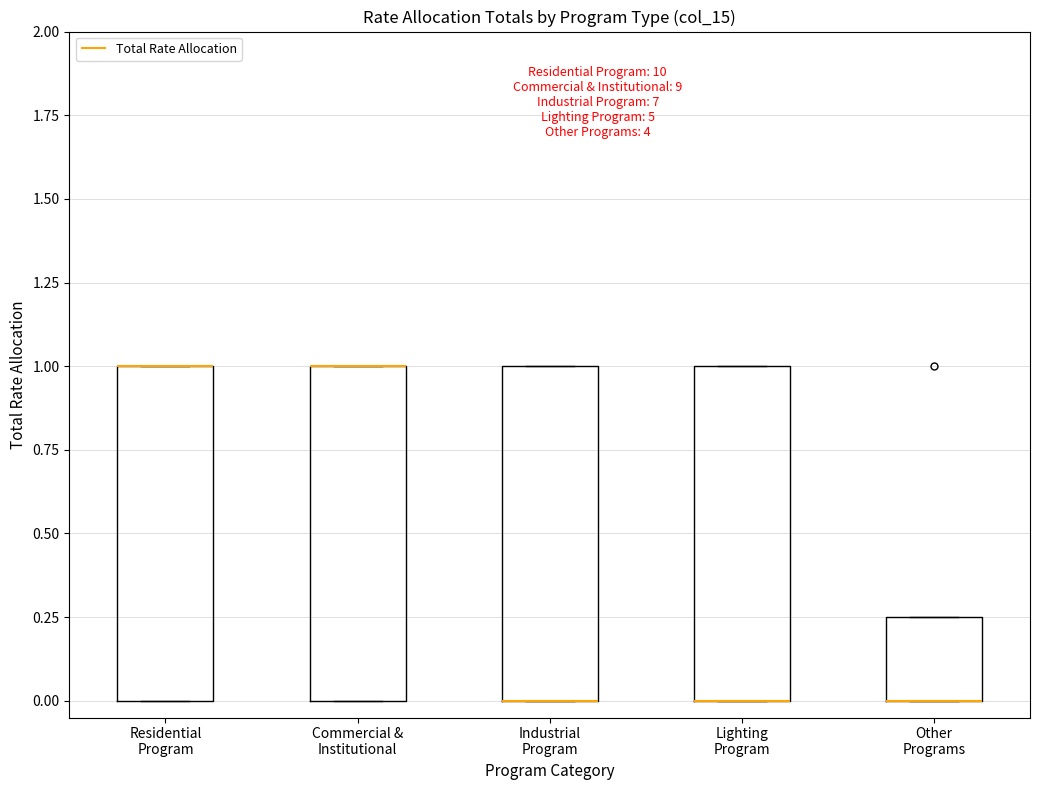

Where is the upper edge of the box for Industrial Program on the y-axis? The values are not printed on the chart, so give them approximately, as read against the axis.

1.00